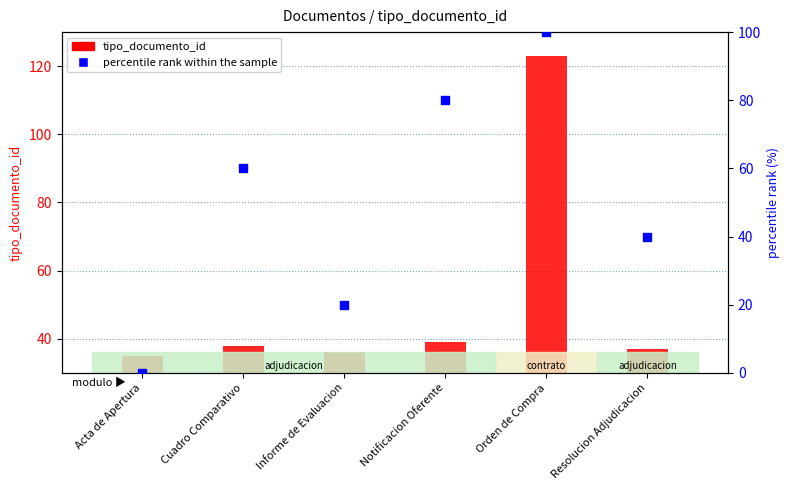

At how many categories does at least one series exceed 87?

1